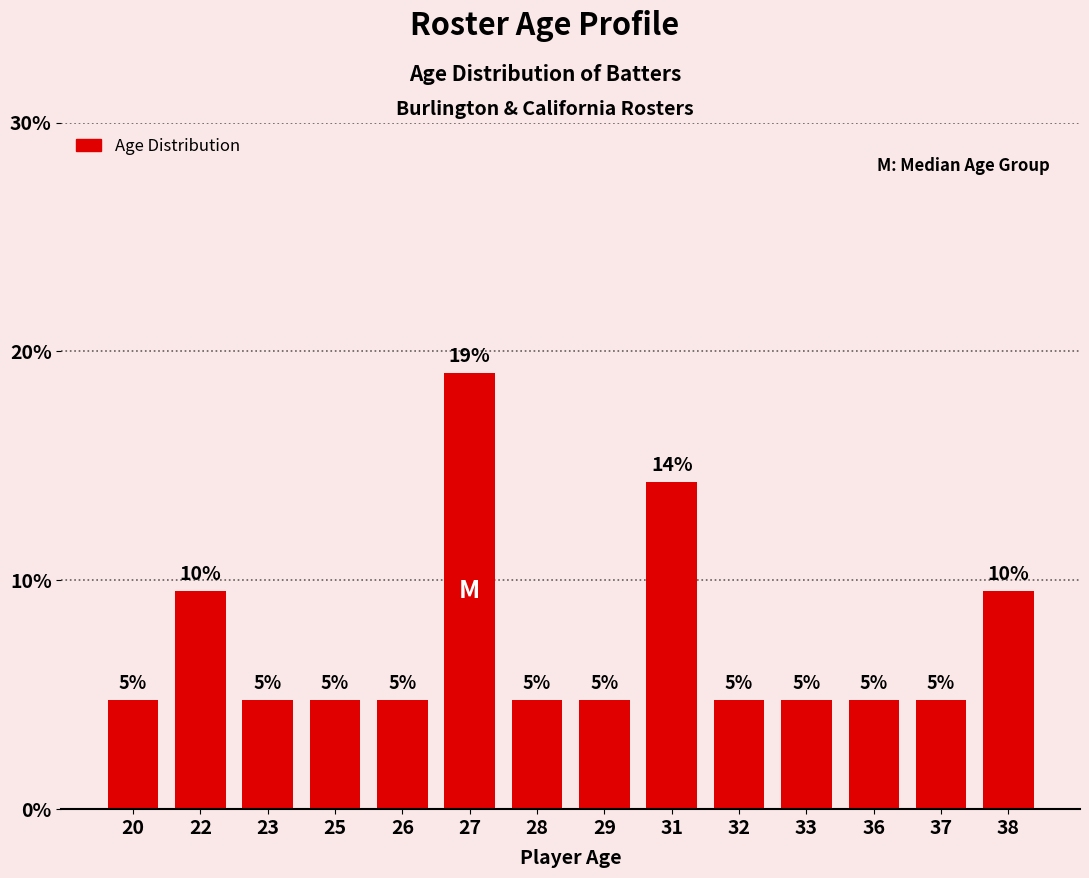

Are the bars horizontal?

No